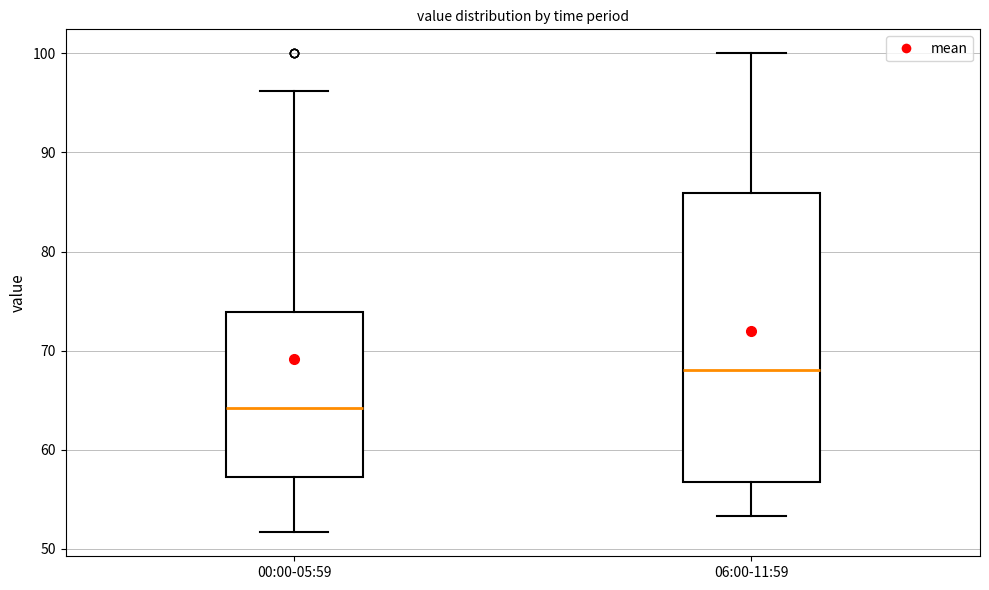

Which box has the highest median line?

06:00-11:59